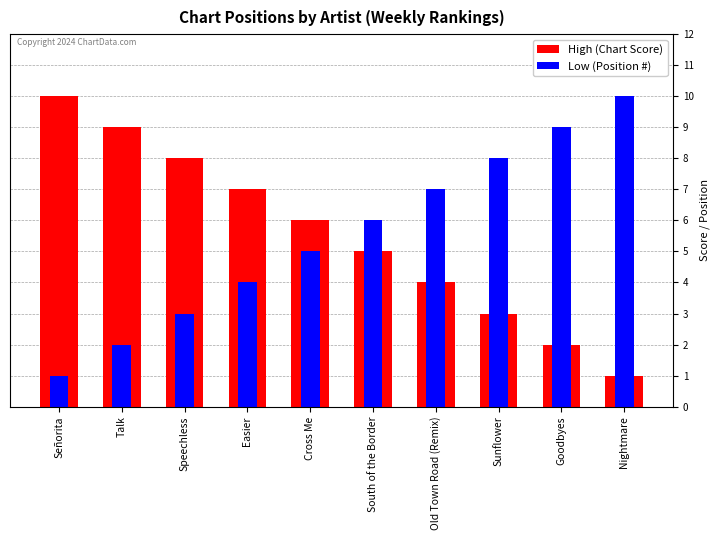

Which has a higher value, Talk or Speechless?

Talk